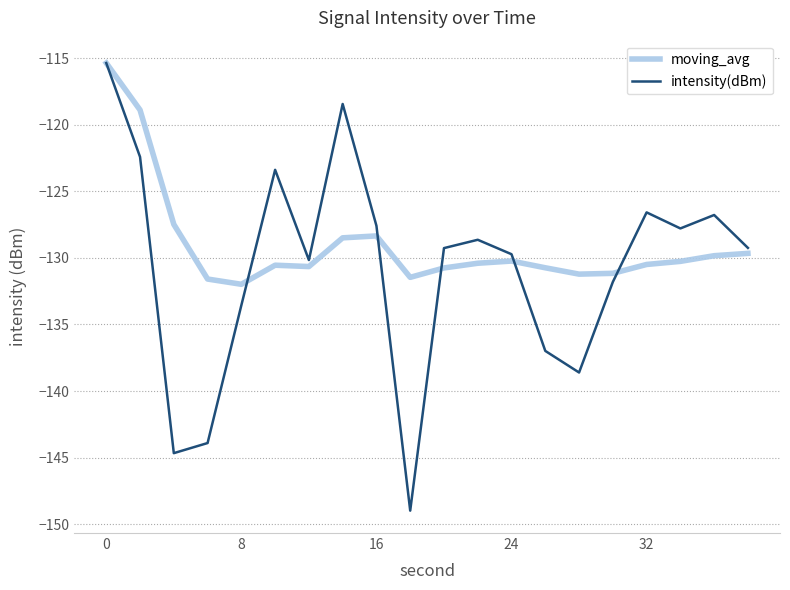

Which series has the widest spread of values?

intensity(dBm)